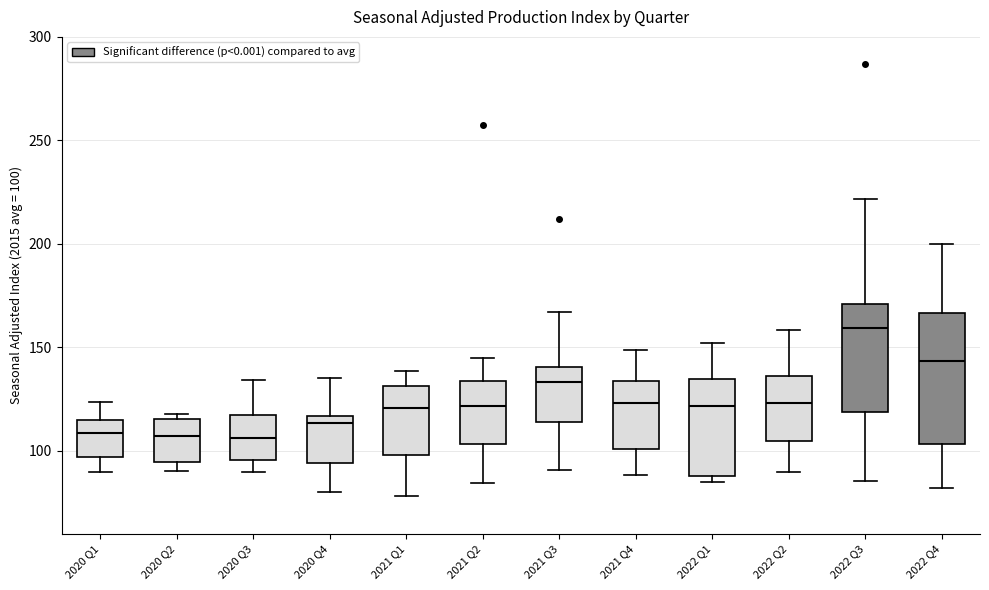

Reading left to right, transcribe this box plot: for each box, give where its median line is, the range the box spans, and where its two whiskers end, as read against the y-axis. The values are not printed on the chart, so give them approximately, as read against the axis.

2020 Q1: median 110, box 95 to 115, whiskers 90 to 125
2020 Q2: median 105, box 95 to 115, whiskers 90 to 120
2020 Q3: median 105, box 95 to 115, whiskers 90 to 135
2020 Q4: median 115 (just below the box's upper edge), box 95 to 115, whiskers 80 to 135
2021 Q1: median 120, box 100 to 130, whiskers 80 to 140
2021 Q2: median 120, box 105 to 135, whiskers 85 to 145
2021 Q3: median 135, box 115 to 140, whiskers 90 to 165
2021 Q4: median 125, box 100 to 135, whiskers 90 to 150
2022 Q1: median 120, box 90 to 135, whiskers 85 to 150
2022 Q2: median 125, box 105 to 135, whiskers 90 to 160
2022 Q3: median 160, box 120 to 170, whiskers 85 to 220
2022 Q4: median 145, box 105 to 165, whiskers 80 to 200